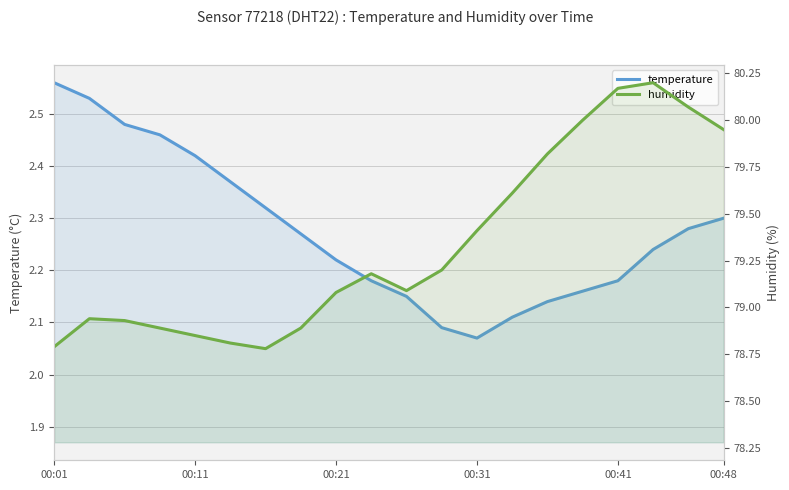

The value of temperature at 00:41 is 0.6. True or false?

False